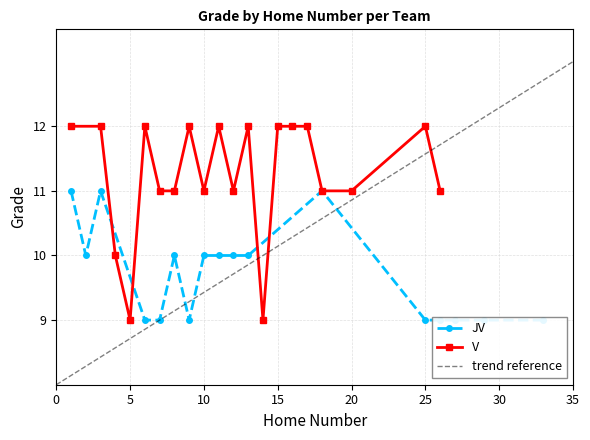

Is it true that V equals 11 at 20?

True